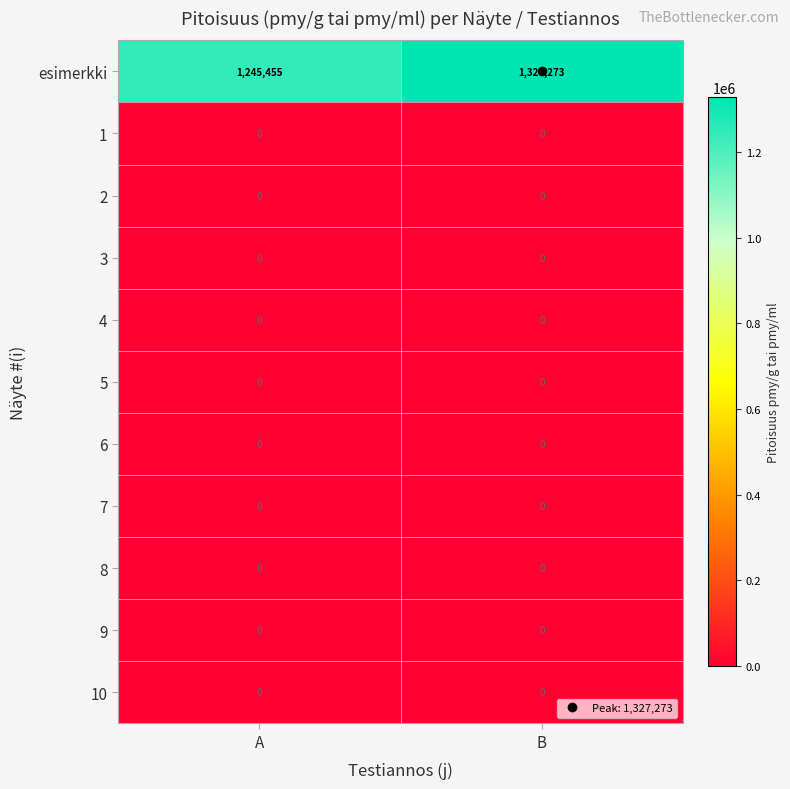

At how many categories does at least one series exceed 1247506?

1